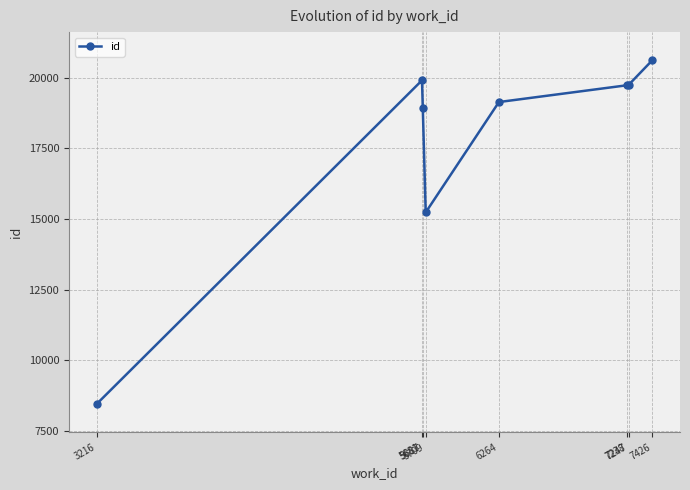

What is the value of the 7th point from the left?

19747